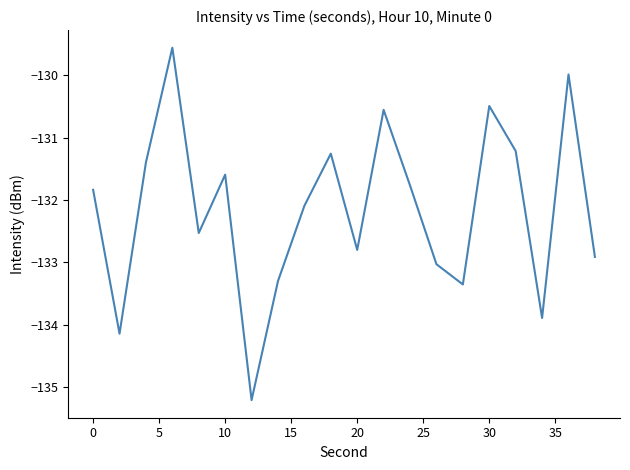

What is the difference between the maximum and minimum values?

5.7